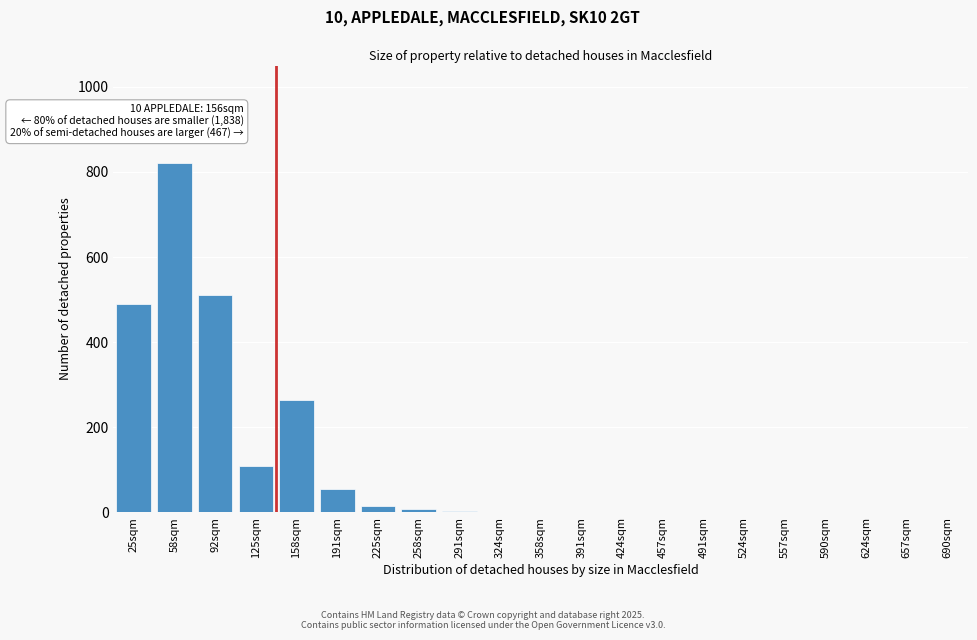

True or false: the data shows 0 at 524sqm.

True